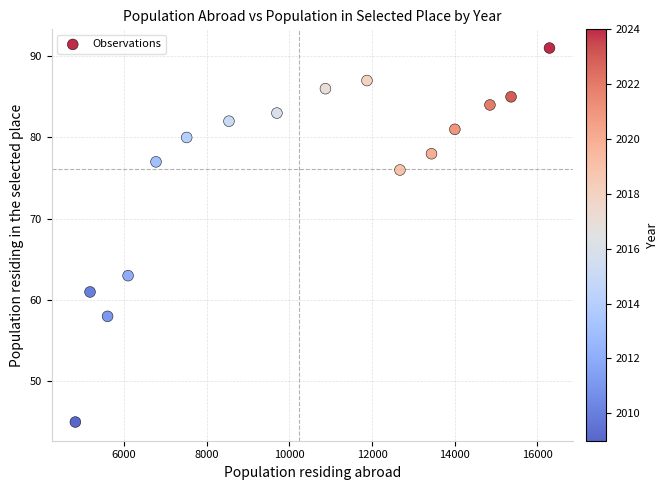

What is the range of X values (max minus min)?

11474